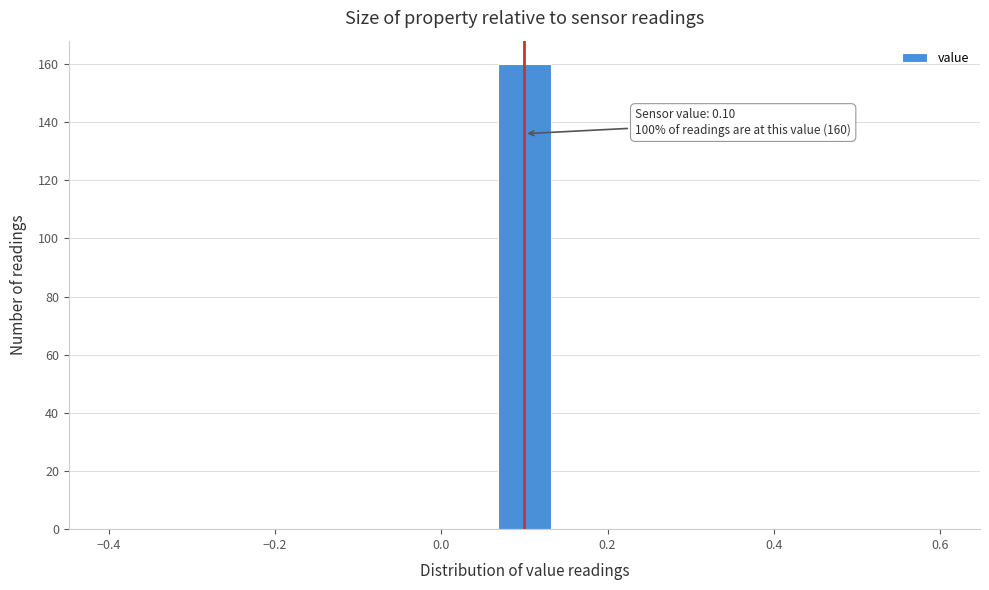

Read against the x-axis, roughly where is the centre of the tallest bar?

0.10